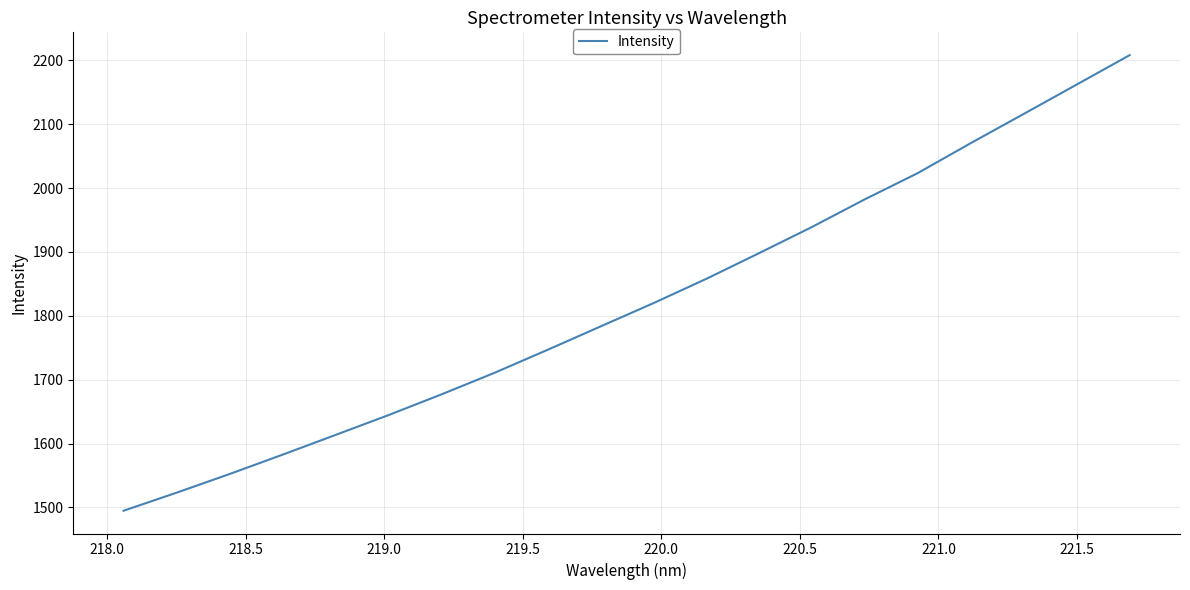

What is the sum of all values?

36405.3